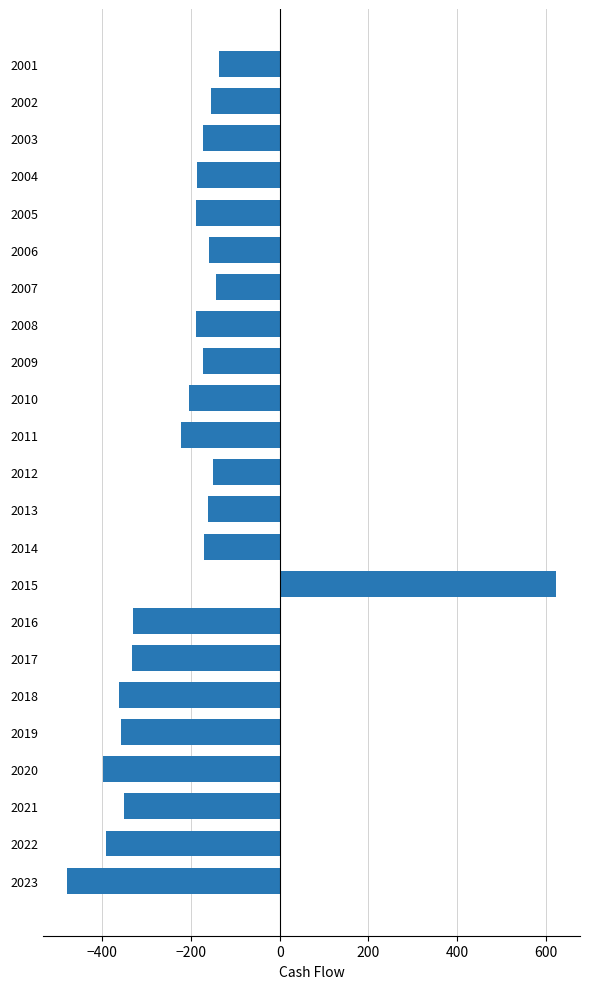

What is the value of the 3rd bar from the top?

-172.3